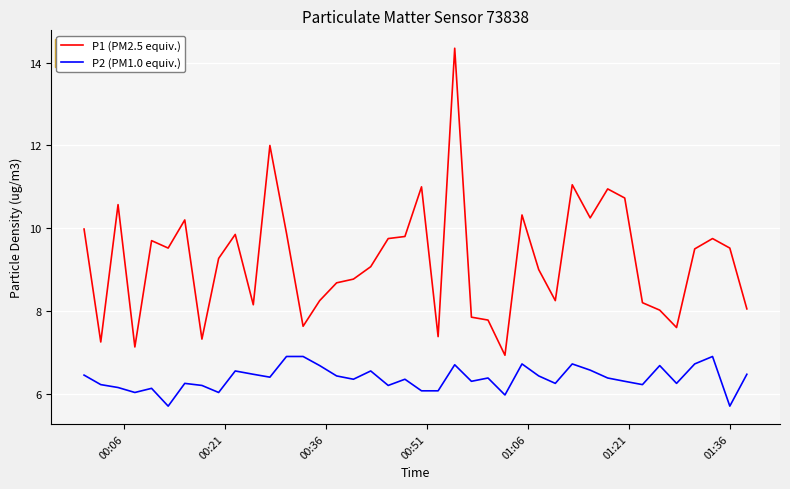

What is the difference between the second highest and minimum values in the P1 (PM2.5 equiv.) series?

5.1